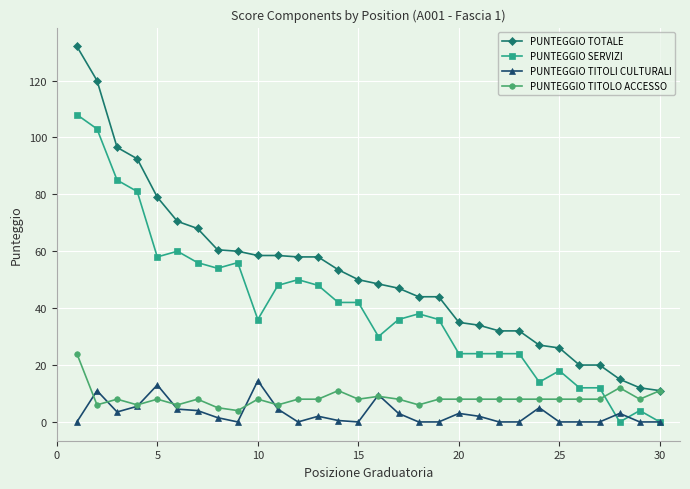

How many values in the PUNTEGGIO SERVIZI series are below 38?

15